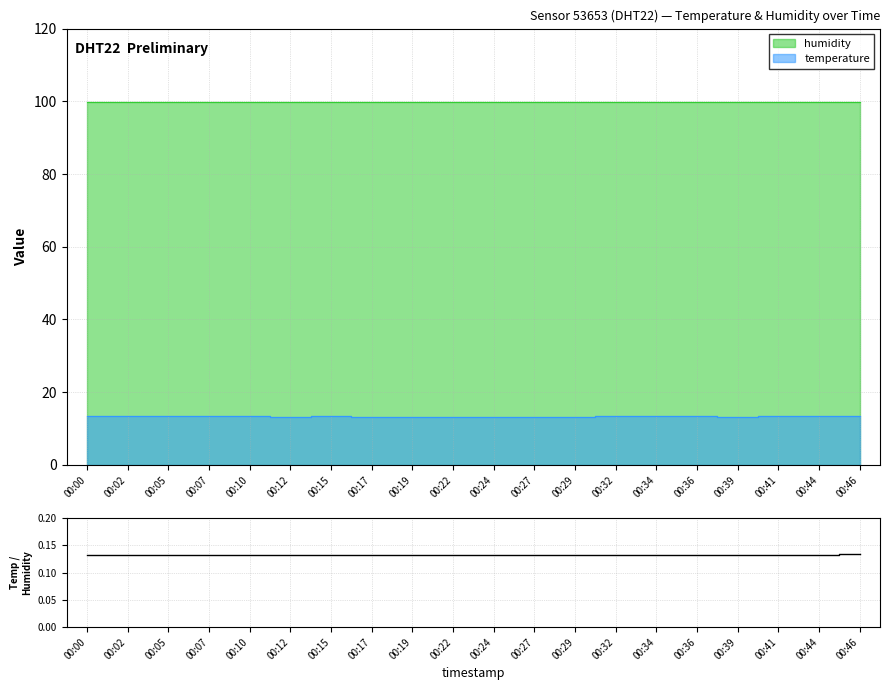

The value at 00:17 is 0.1. True or false?

False